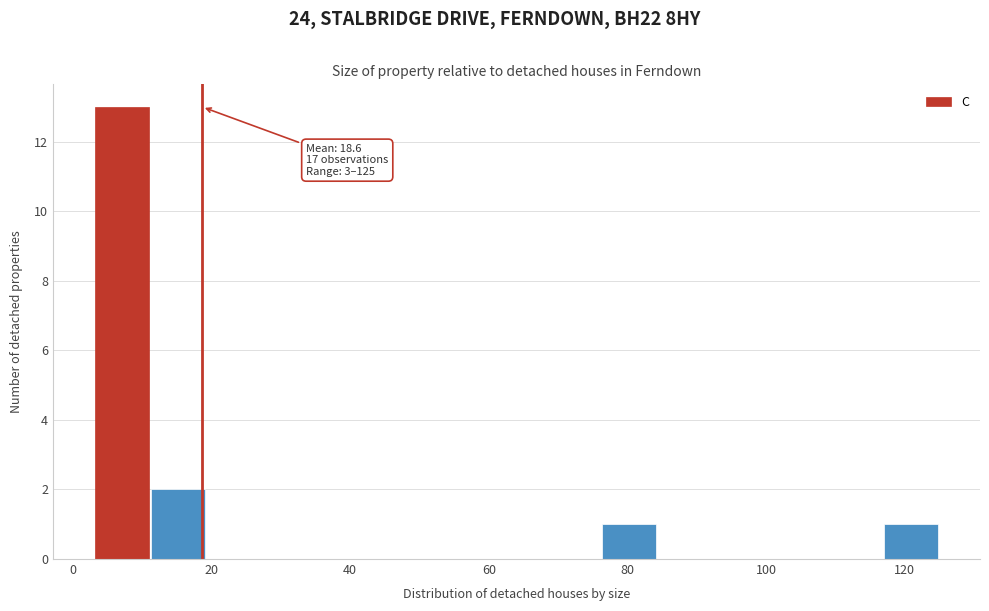

Over which range of the x-axis is the bar tallest?

4 to 12